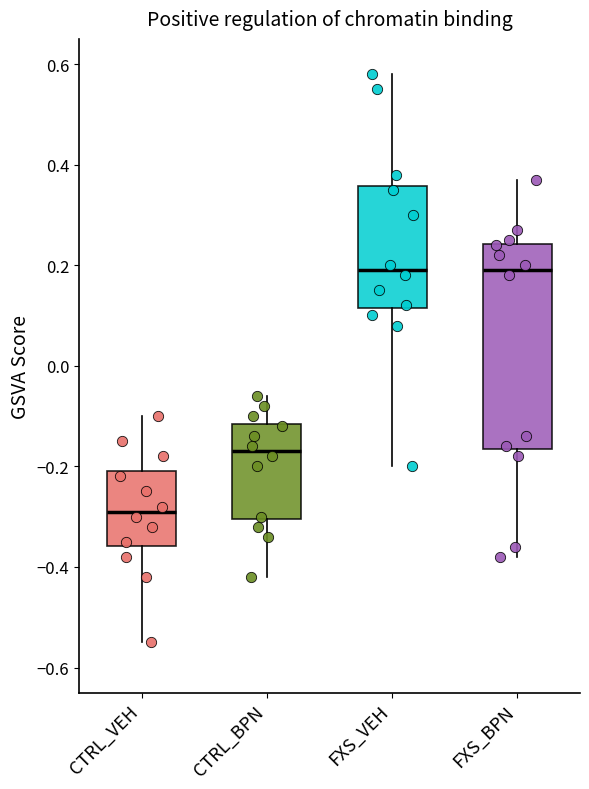

Which box is the tallest, from its lower edge to its upper edge?

FXS_BPN